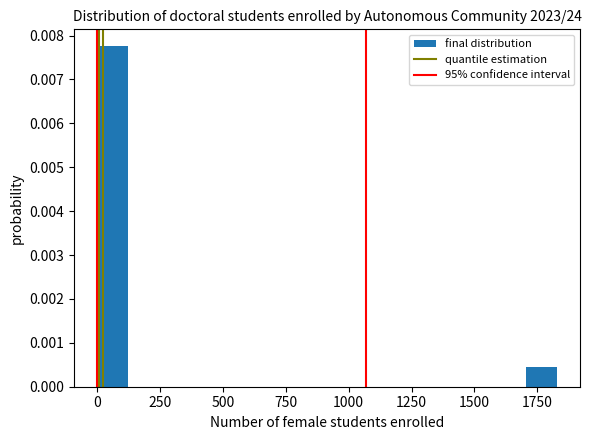

Read against the x-axis, roughly where is the centre of the tallest bar?

50